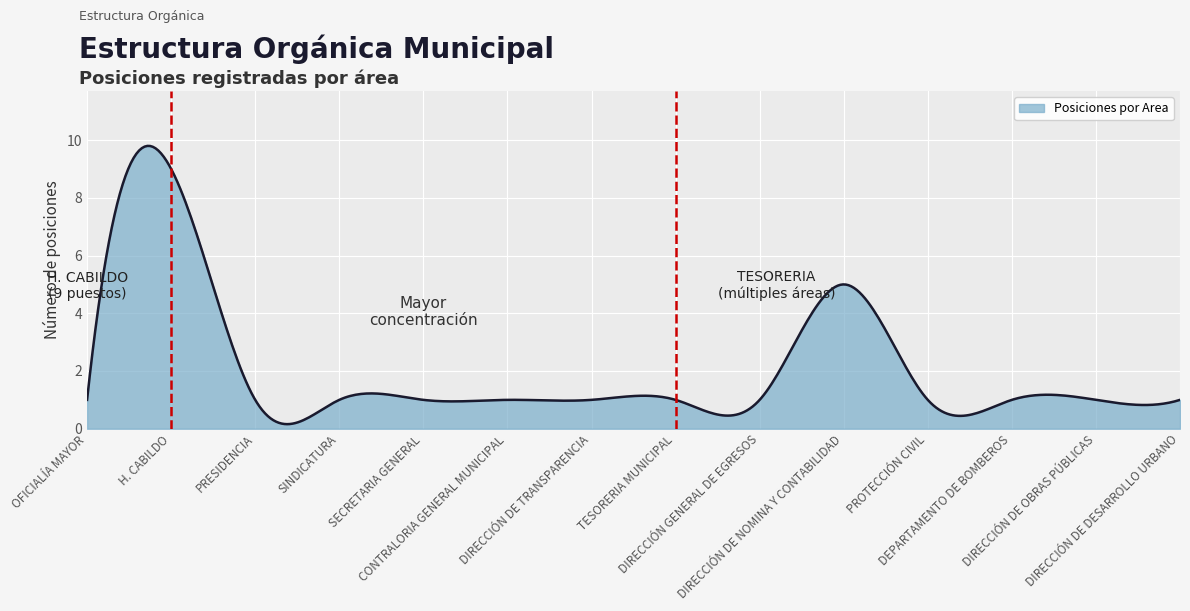

What is the difference between the maximum and minimum values?

9.6